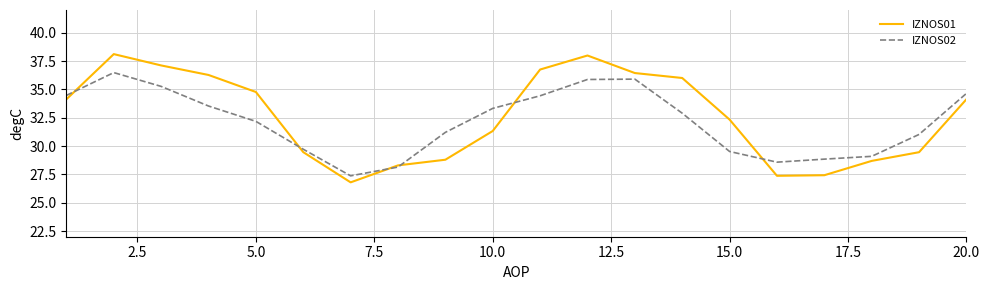

Which series has the largest total across all categories?

IZNOS01